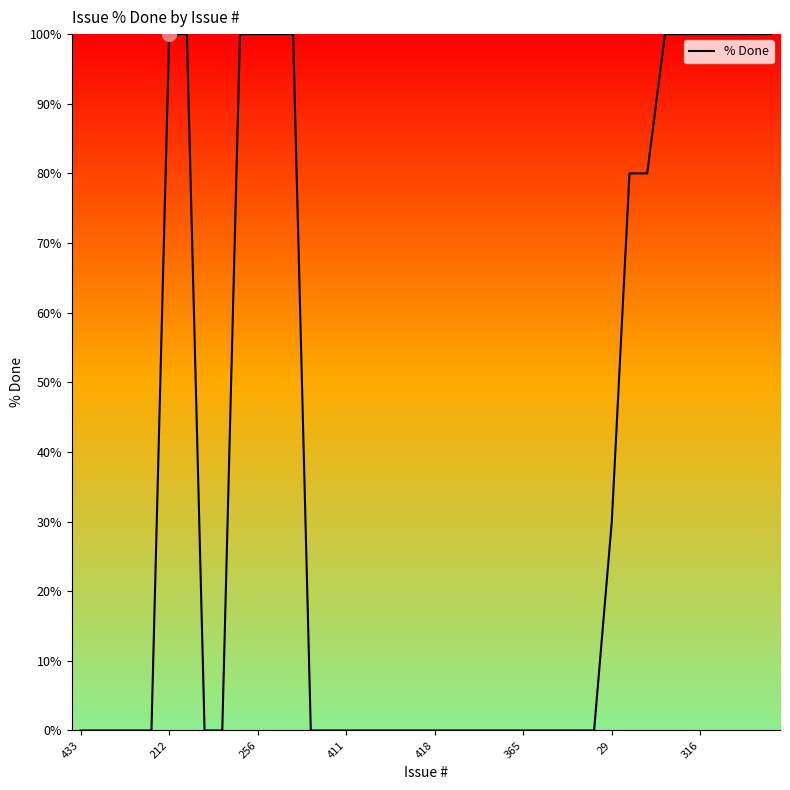

What is the difference between the maximum and minimum values?

100